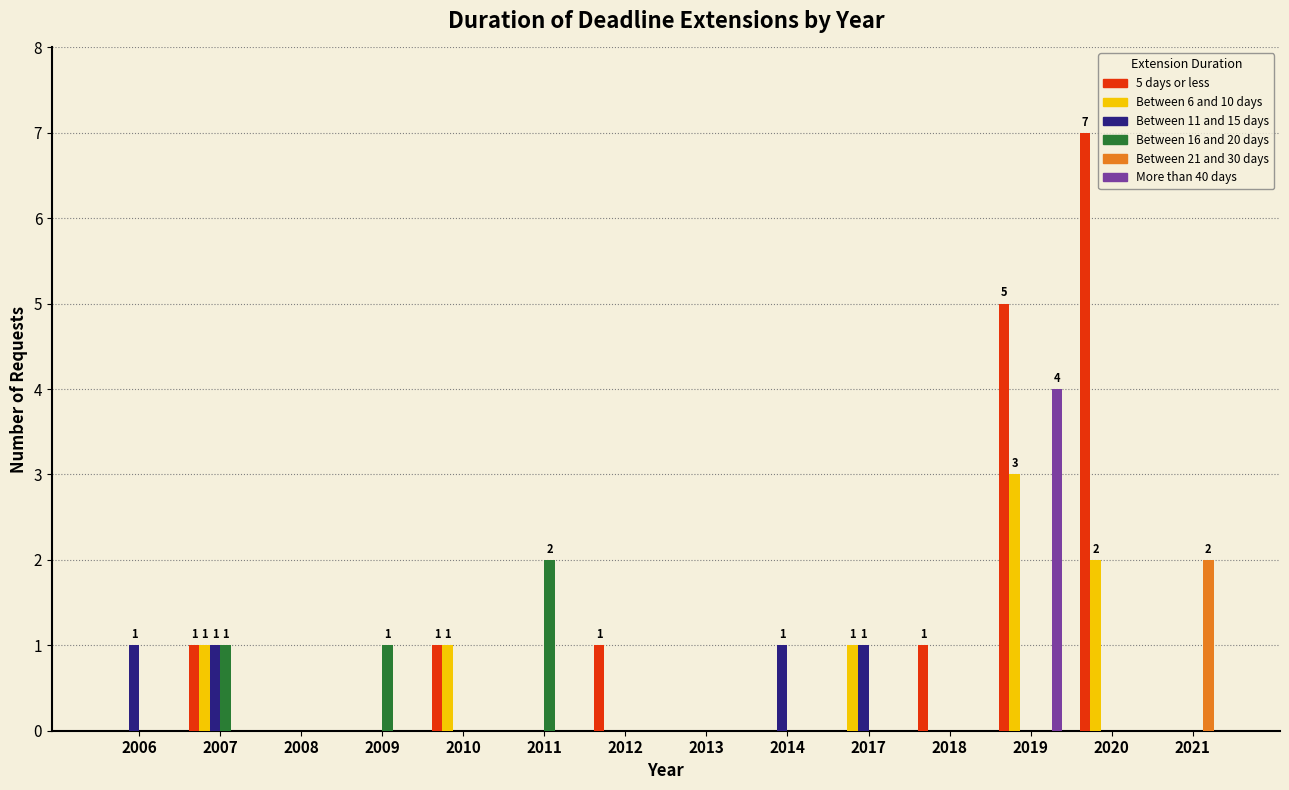

How many categories are shown in the chart?

14